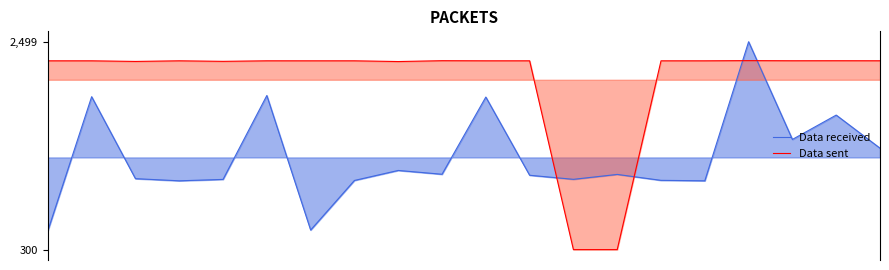

At which label does Data sent first exceed 2298?

3